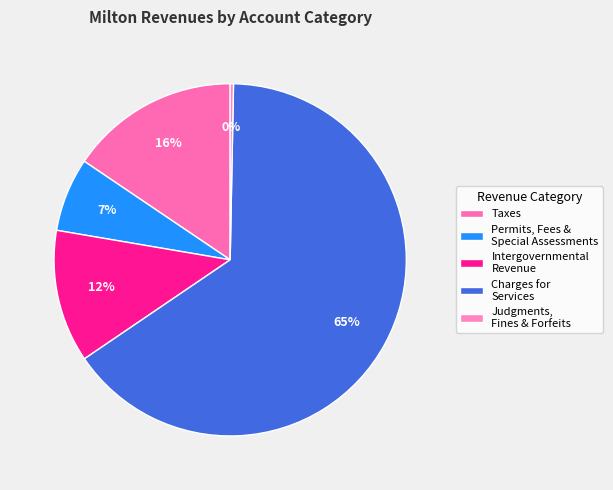

Approximately how many times larger is the value at Charges for Services compared to Permits, Fees & Special Assessments?

9.6